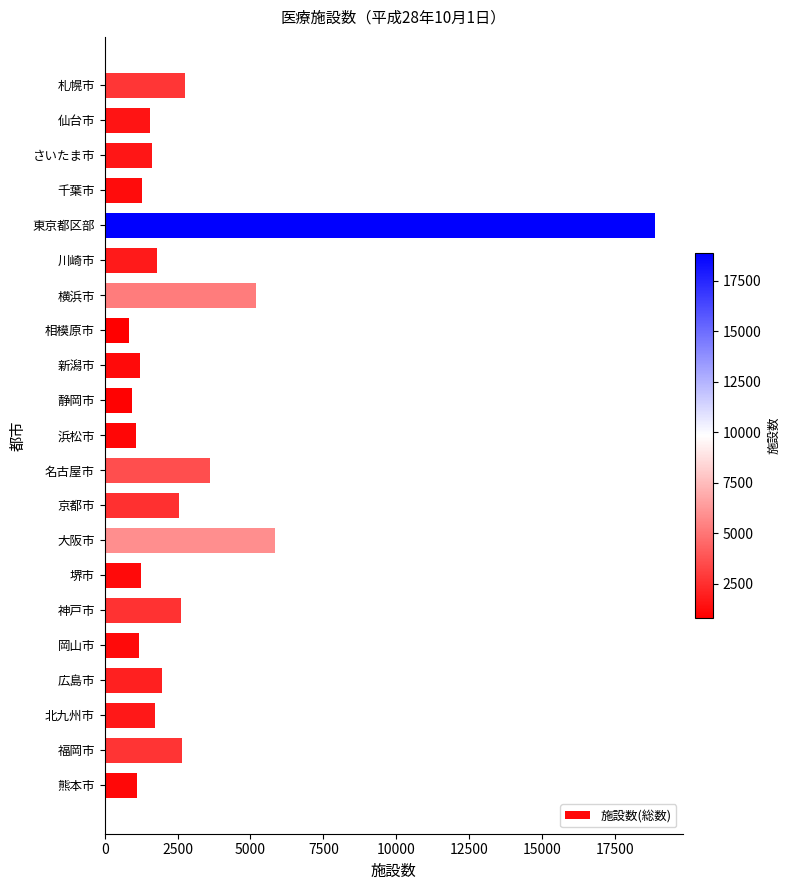

Does the chart contain stacked bars?

No